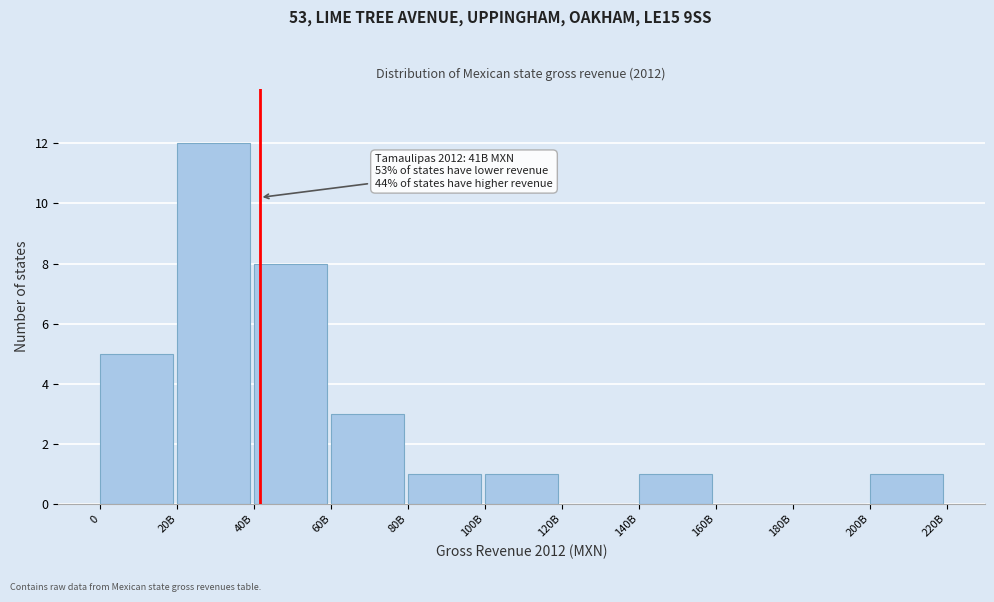

Reading right to left, transcribe all the data shown in this chart.

200B=1	180B=0	160B=0	140B=1	120B=0	100B=1	80B=1	60B=3	40B=8	20B=12	0=5